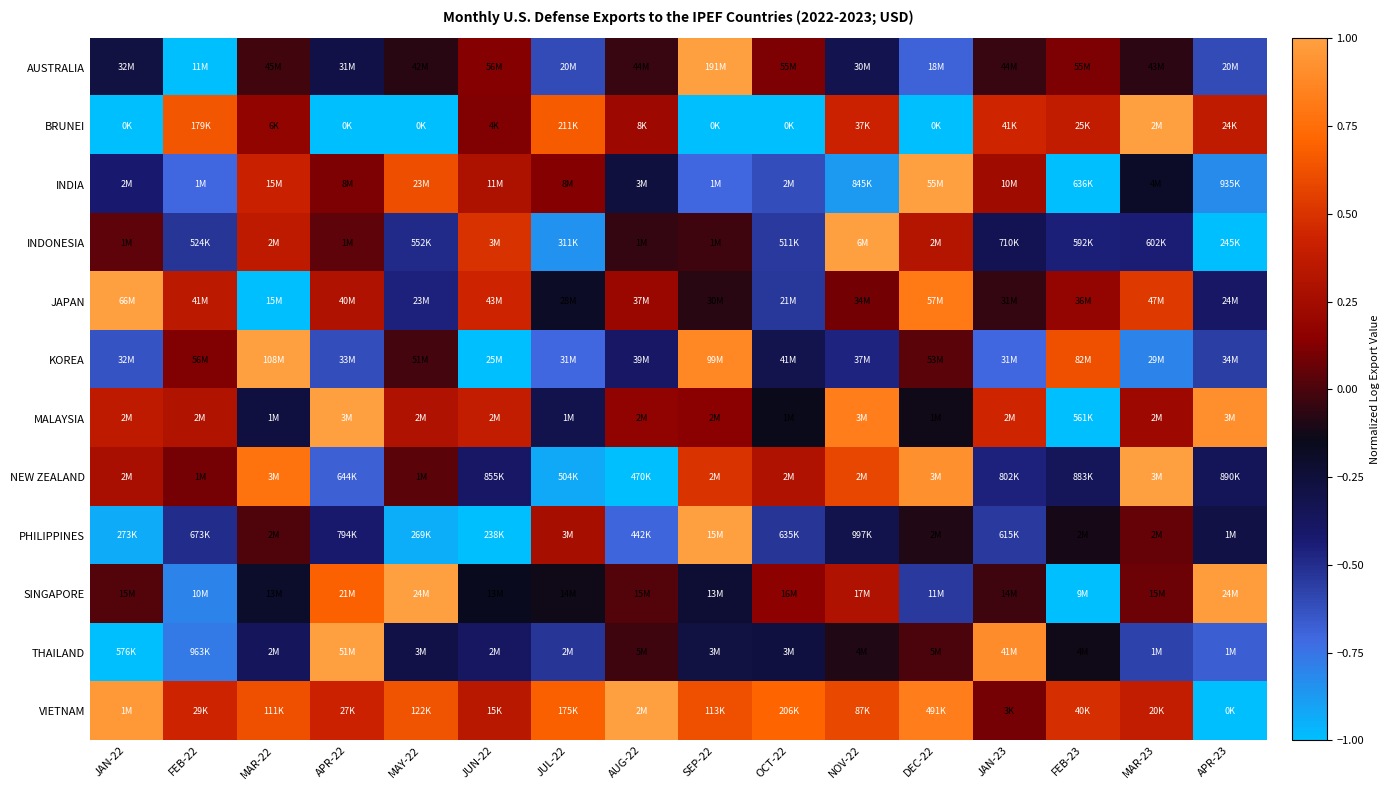

Reading right to left, extract all data points from this chart.

AUSTRALIA: APR-23=-0.6	MAR-23=-0.1	FEB-23=0.1	JAN-23=-0.0	DEC-22=-0.7	NOV-22=-0.3	OCT-22=0.1	SEP-22=1.0	AUG-22=-0.0	JUL-22=-0.6	JUN-22=0.1	MAY-22=-0.1	APR-22=-0.3	MAR-22=-0.0	FEB-22=-1.0	JAN-22=-0.3
BRUNEI: APR-23=0.4	MAR-23=1.0	FEB-23=0.4	JAN-23=0.4	DEC-22=-1.0	NOV-22=0.4	OCT-22=-1.0	SEP-22=-1.0	AUG-22=0.2	JUL-22=0.7	JUN-22=0.1	MAY-22=-1.0	APR-22=-1.0	MAR-22=0.2	FEB-22=0.6	JAN-22=-1.0
INDIA: APR-23=-0.8	MAR-23=-0.2	FEB-23=-1.0	JAN-23=0.2	DEC-22=1.0	NOV-22=-0.9	OCT-22=-0.6	SEP-22=-0.7	AUG-22=-0.3	JUL-22=0.1	JUN-22=0.3	MAY-22=0.6	APR-22=0.1	MAR-22=0.4	FEB-22=-0.7	JAN-22=-0.4
INDONESIA: APR-23=-1.0	MAR-23=-0.4	FEB-23=-0.4	JAN-23=-0.3	DEC-22=0.3	NOV-22=1.0	OCT-22=-0.5	SEP-22=-0.0	AUG-22=-0.1	JUL-22=-0.9	JUN-22=0.5	MAY-22=-0.5	APR-22=0.0	MAR-22=0.4	FEB-22=-0.5	JAN-22=0.0
JAPAN: APR-23=-0.4	MAR-23=0.5	FEB-23=0.2	JAN-23=-0.0	DEC-22=0.8	NOV-22=0.1	OCT-22=-0.5	SEP-22=-0.1	AUG-22=0.2	JUL-22=-0.2	JUN-22=0.4	MAY-22=-0.5	APR-22=0.3	MAR-22=-1.0	FEB-22=0.4	JAN-22=1.0
KOREA: APR-23=-0.6	MAR-23=-0.8	FEB-23=0.6	JAN-23=-0.7	DEC-22=0.0	NOV-22=-0.5	OCT-22=-0.3	SEP-22=0.9	AUG-22=-0.4	JUL-22=-0.7	JUN-22=-1.0	MAY-22=-0.0	APR-22=-0.6	MAR-22=1.0	FEB-22=0.1	JAN-22=-0.6
MALAYSIA: APR-23=0.9	MAR-23=0.2	FEB-23=-1.0	JAN-23=0.4	DEC-22=-0.1	NOV-22=0.8	OCT-22=-0.1	SEP-22=0.1	AUG-22=0.2	JUL-22=-0.3	JUN-22=0.4	MAY-22=0.3	APR-22=1.0	MAR-22=-0.3	FEB-22=0.3	JAN-22=0.4
NEW ZEALAND: APR-23=-0.4	MAR-23=1.0	FEB-23=-0.4	JAN-23=-0.5	DEC-22=0.9	NOV-22=0.6	OCT-22=0.3	SEP-22=0.5	AUG-22=-1.0	JUL-22=-0.9	JUN-22=-0.4	MAY-22=0.0	APR-22=-0.7	MAR-22=0.8	FEB-22=0.1	JAN-22=0.3
PHILIPPINES: APR-23=-0.3	MAR-23=0.1	FEB-23=-0.1	JAN-23=-0.5	DEC-22=-0.1	NOV-22=-0.3	OCT-22=-0.5	SEP-22=1.0	AUG-22=-0.7	JUL-22=0.3	JUN-22=-1.0	MAY-22=-0.9	APR-22=-0.4	MAR-22=0.0	FEB-22=-0.5	JAN-22=-0.9
SINGAPORE: APR-23=1.0	MAR-23=0.1	FEB-23=-1.0	JAN-23=-0.0	DEC-22=-0.5	NOV-22=0.3	OCT-22=0.2	SEP-22=-0.2	AUG-22=0.0	JUL-22=-0.1	JUN-22=-0.2	MAY-22=1.0	APR-22=0.7	MAR-22=-0.2	FEB-22=-0.8	JAN-22=0.0
THAILAND: APR-23=-0.7	MAR-23=-0.6	FEB-23=-0.1	JAN-23=0.9	DEC-22=0.0	NOV-22=-0.1	OCT-22=-0.3	SEP-22=-0.3	AUG-22=-0.0	JUL-22=-0.5	JUN-22=-0.4	MAY-22=-0.3	APR-22=1.0	MAR-22=-0.4	FEB-22=-0.8	JAN-22=-1.0
VIETNAM: APR-23=-1.0	MAR-23=0.4	FEB-23=0.5	JAN-23=0.1	DEC-22=0.8	NOV-22=0.6	OCT-22=0.7	SEP-22=0.6	AUG-22=1.0	JUL-22=0.7	JUN-22=0.3	MAY-22=0.6	APR-22=0.4	MAR-22=0.6	FEB-22=0.4	JAN-22=1.0